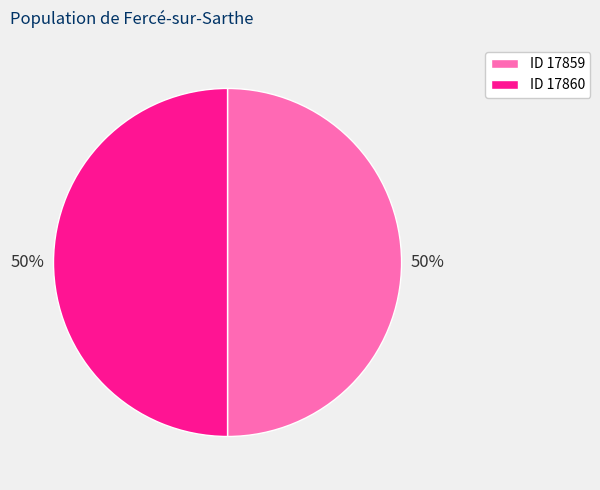

What is the ratio of the value at ID 17859 to the value at ID 17860?

1.0